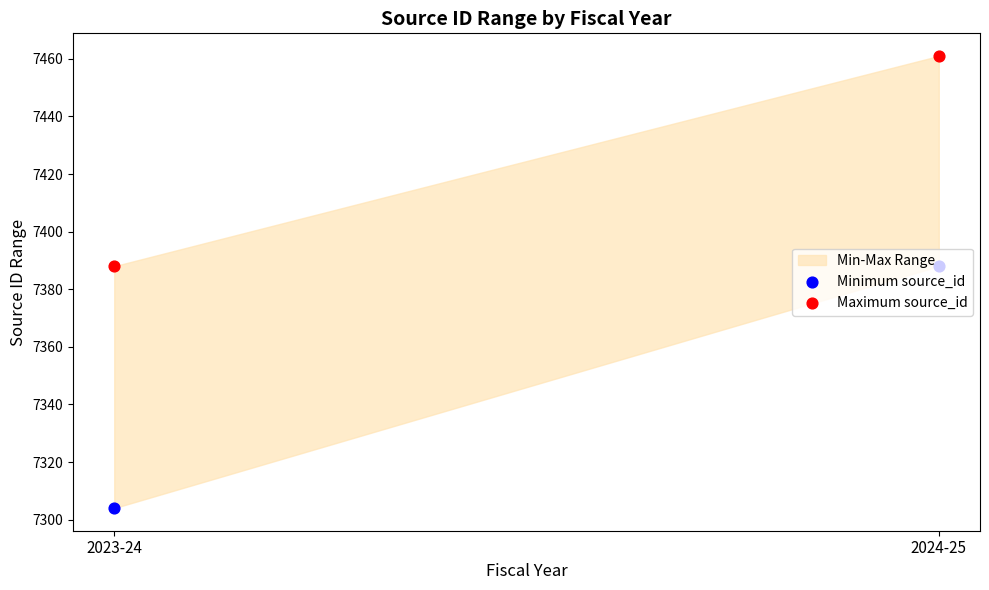

At which category is the sum across all series the highest?

2024-25